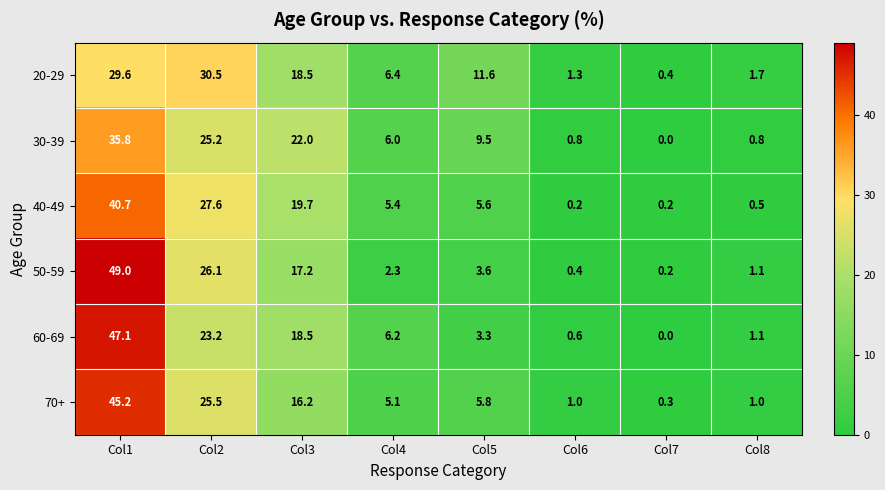

Which category has the highest value across all series?

Col1